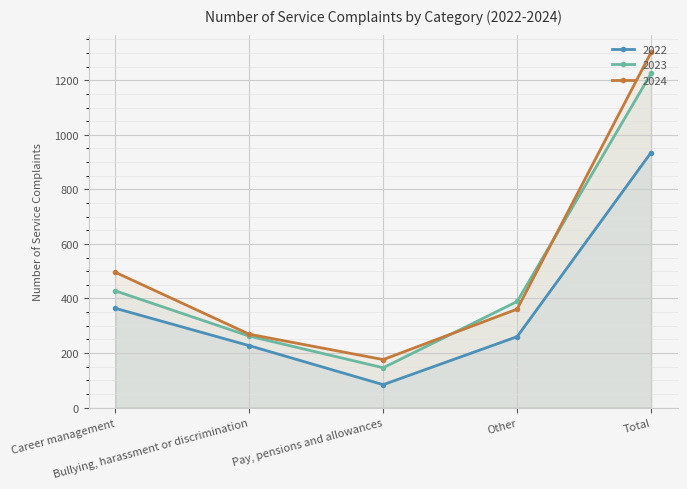

What is the difference between the 2022 values at Other and Pay, pensions and allowances?

176